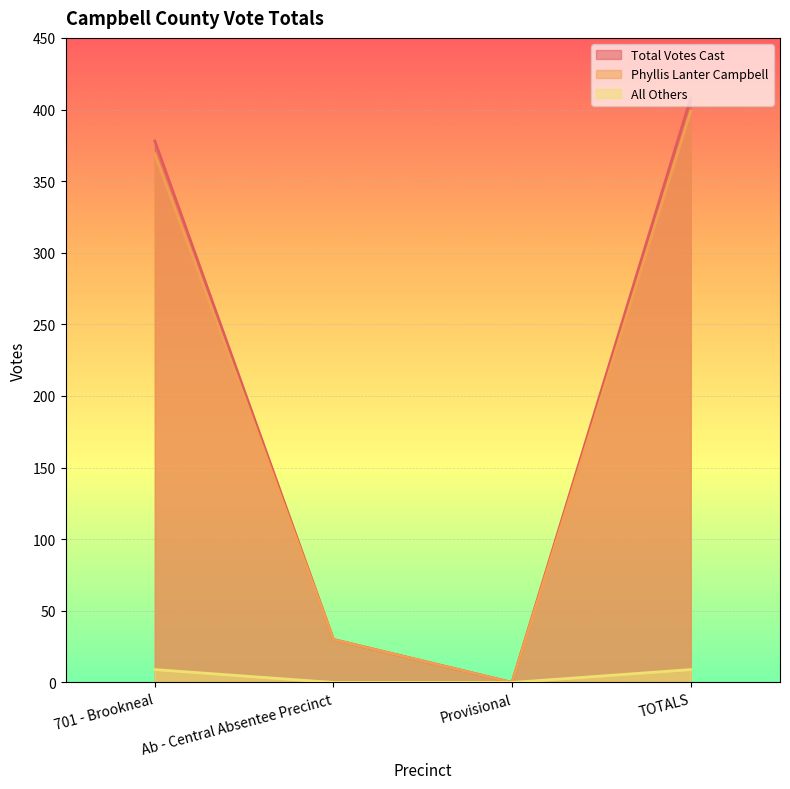

What is the difference between the highest and lowest values at Ab - Central Absentee Precinct?

30